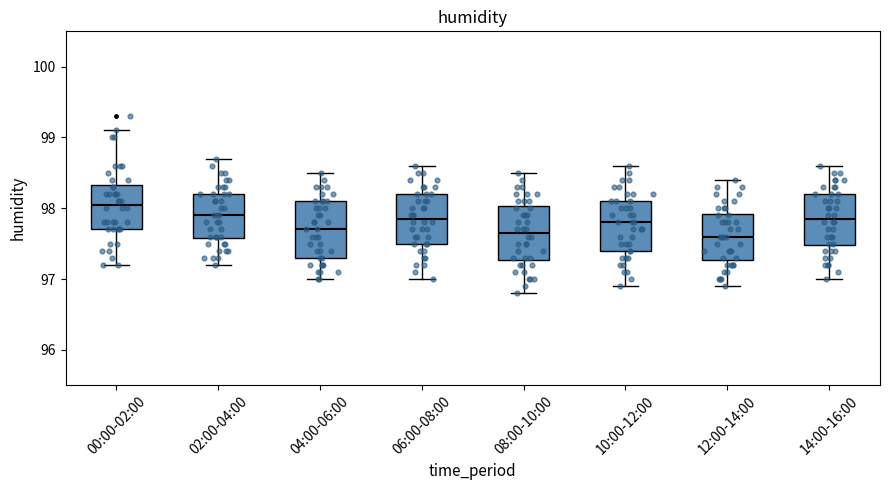

Reading left to right, read every box against the y-axis: the position of its median line, the range the box covers, and the ends of its whiskers. The values are not printed on the chart, so give them approximately, as read against the axis.

00:00-02:00: median 98.1, box 97.7 to 98.3, whiskers 97.2 to 99.1
02:00-04:00: median 97.9, box 97.6 to 98.2, whiskers 97.2 to 98.7
04:00-06:00: median 97.7, box 97.3 to 98.1, whiskers 97.0 to 98.5
06:00-08:00: median 97.9, box 97.5 to 98.2, whiskers 97.0 to 98.6
08:00-10:00: median 97.7, box 97.3 to 98.0, whiskers 96.8 to 98.5
10:00-12:00: median 97.8, box 97.4 to 98.1, whiskers 96.9 to 98.6
12:00-14:00: median 97.6, box 97.3 to 97.9, whiskers 96.9 to 98.4
14:00-16:00: median 97.9, box 97.5 to 98.2, whiskers 97.0 to 98.6